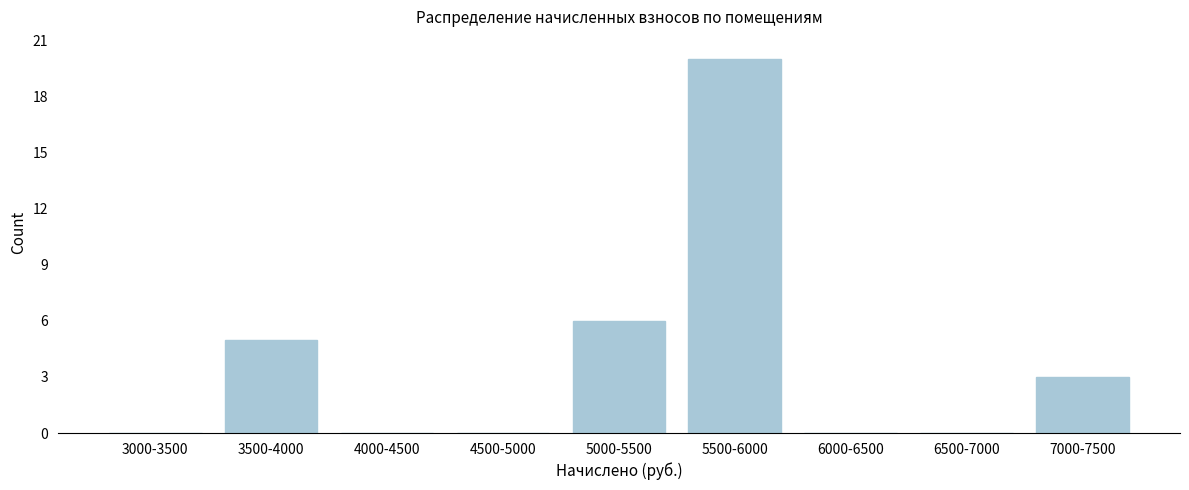

Reading left to right, transcribe all the data shown in this chart.

3000-3500=0	3500-4000=5	4000-4500=0	4500-5000=0	5000-5500=6	5500-6000=20	6000-6500=0	6500-7000=0	7000-7500=3